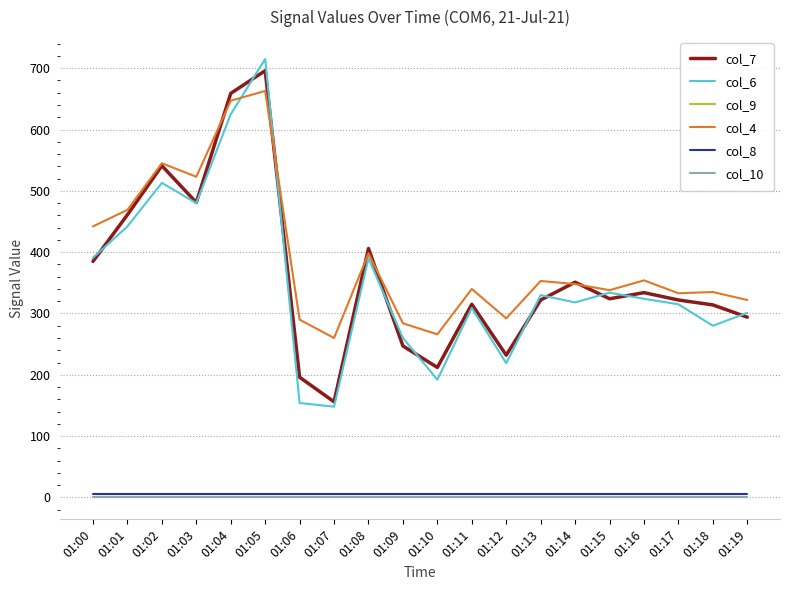

Is this an area chart (filled region under the line)?

No